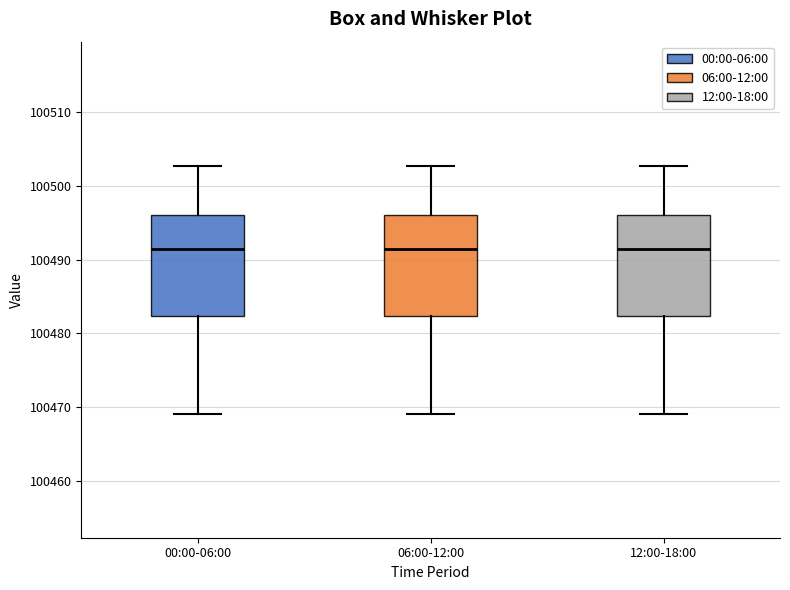

Where does the lower whisker of the box for 06:00-12:00 end on the y-axis? The values are not printed on the chart, so give them approximately, as read against the axis.

100469